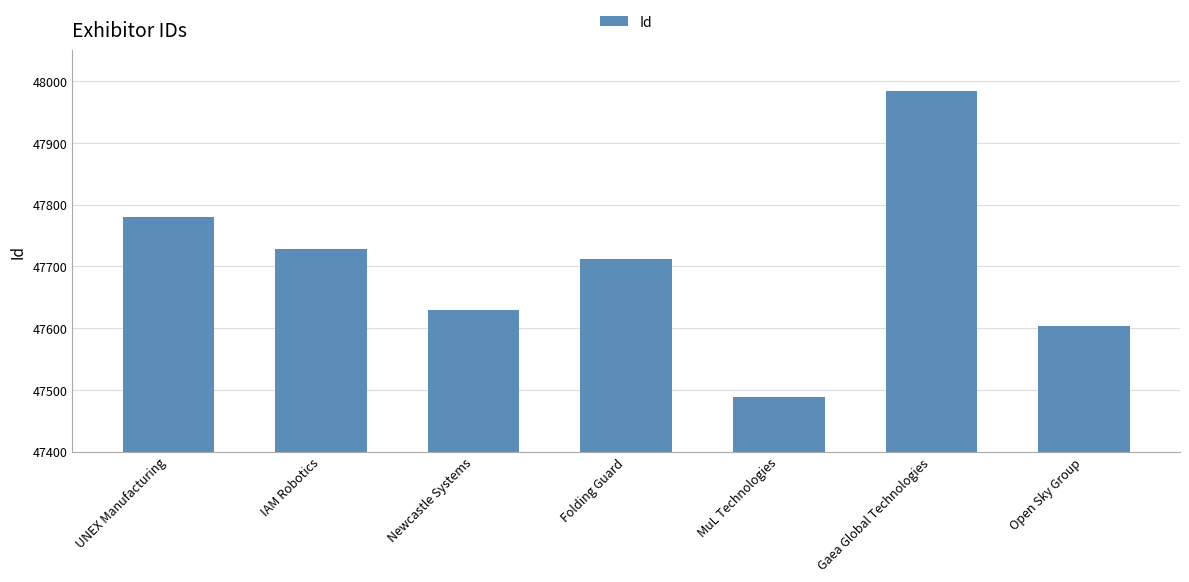

What is the smallest value displayed?

47488